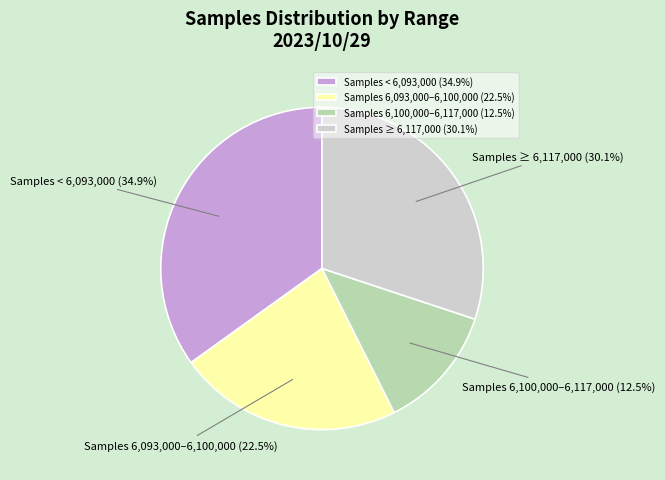

Does Samples ≥ 6,117,000 (30.1%) represent more than half of the total?

No